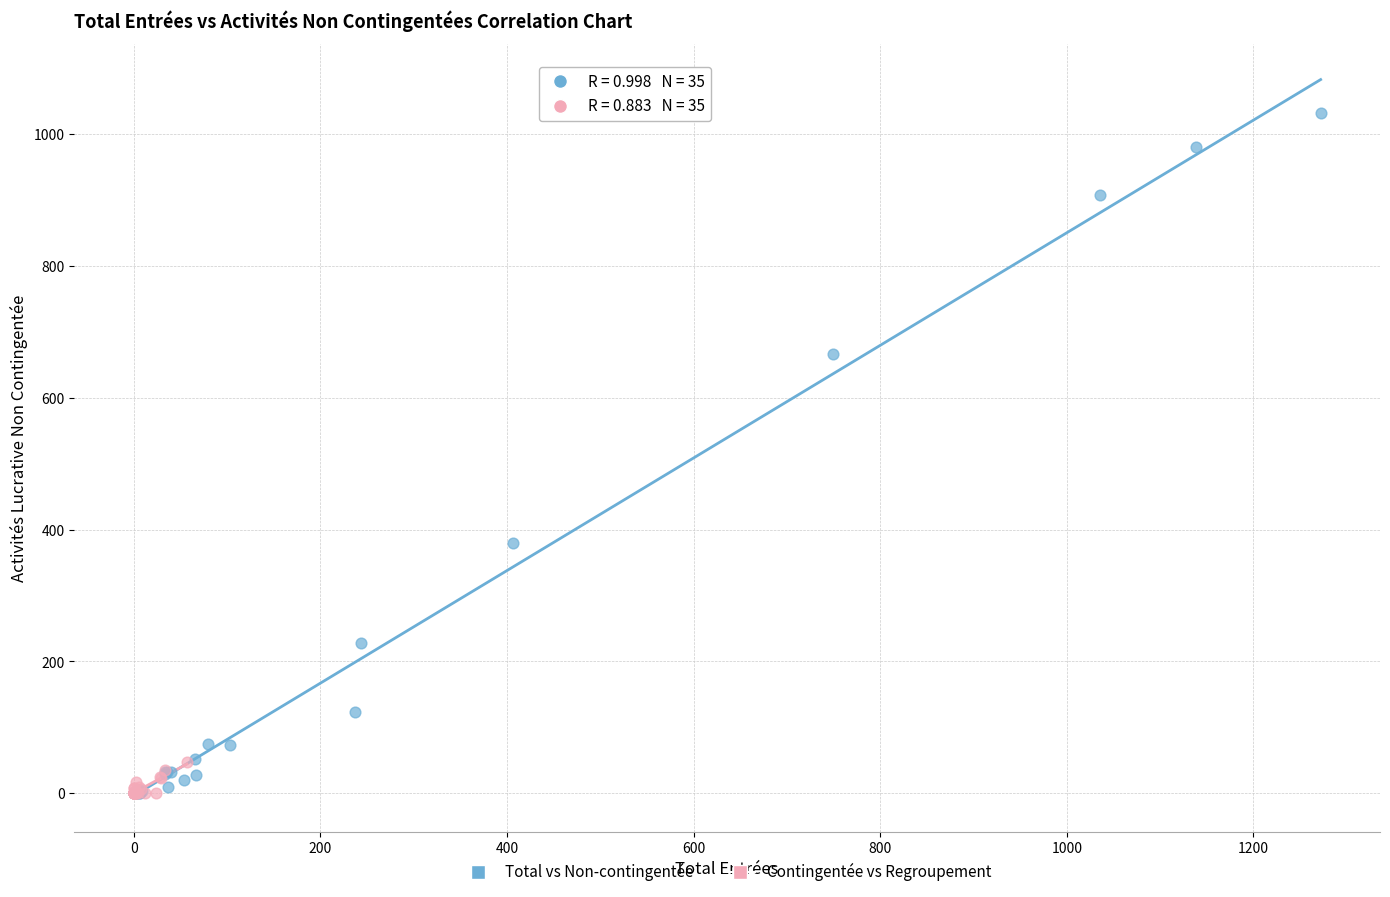

Which series has the largest Y range (max minus min)?

Total vs Non-contingentée